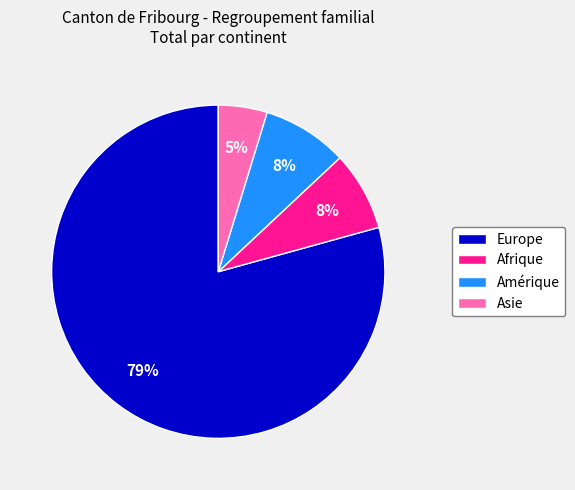

What is the smallest slice in the pie chart?

Asie